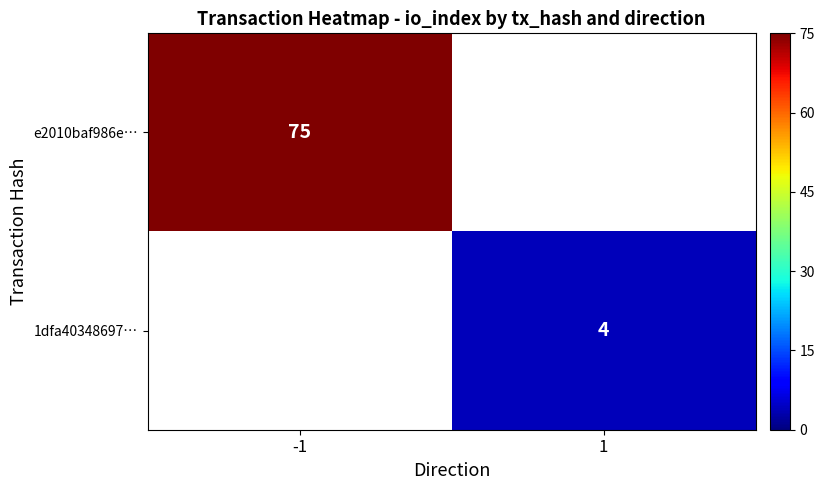

The 1dfa40348697… series shows 4 at 1. True or false?

True